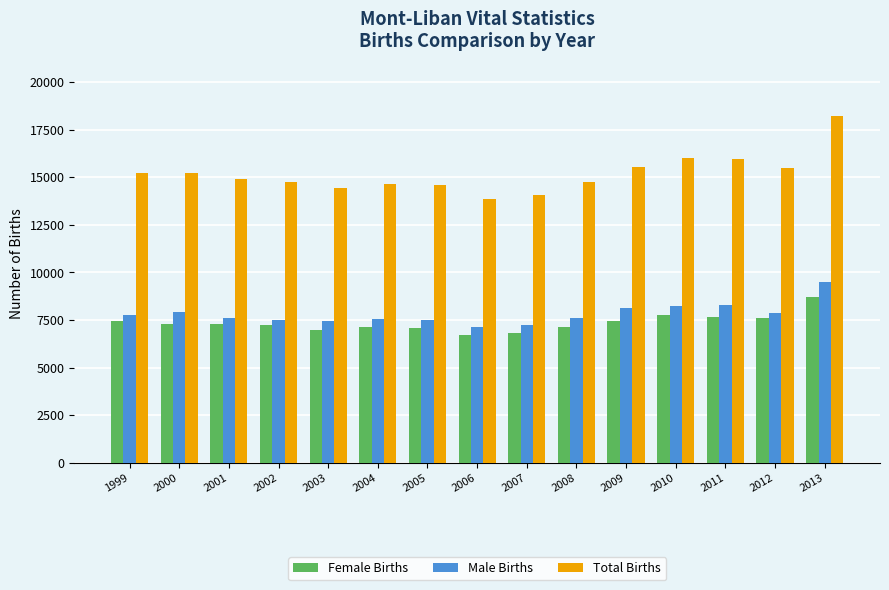

What is the difference between the maximum and minimum values in the Female Births series?

1993